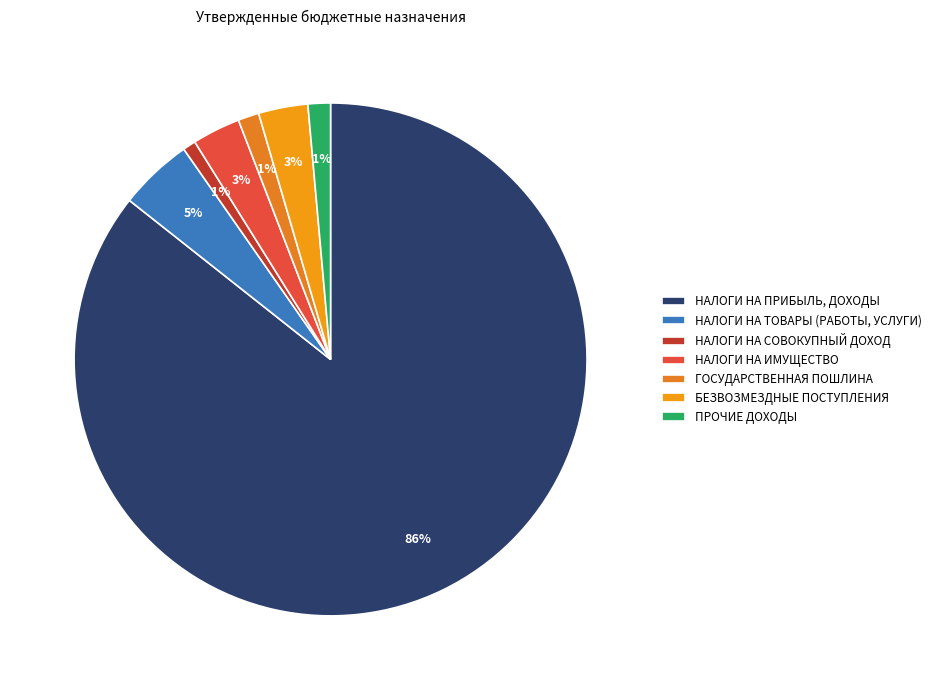

Does any single category account for the majority?

Yes